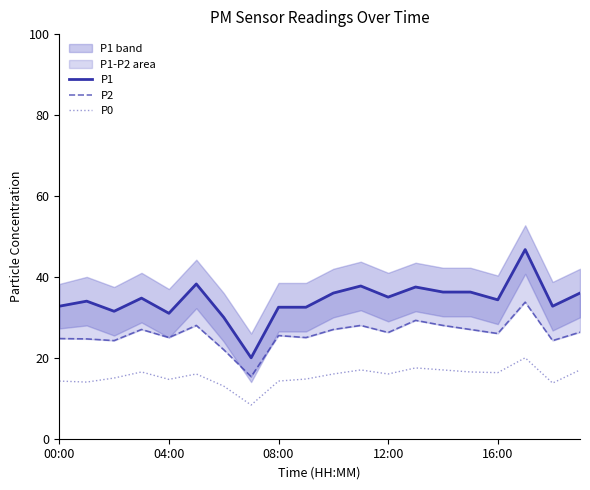

True or false: P0 has a value of 14.2 at 08:00.

True